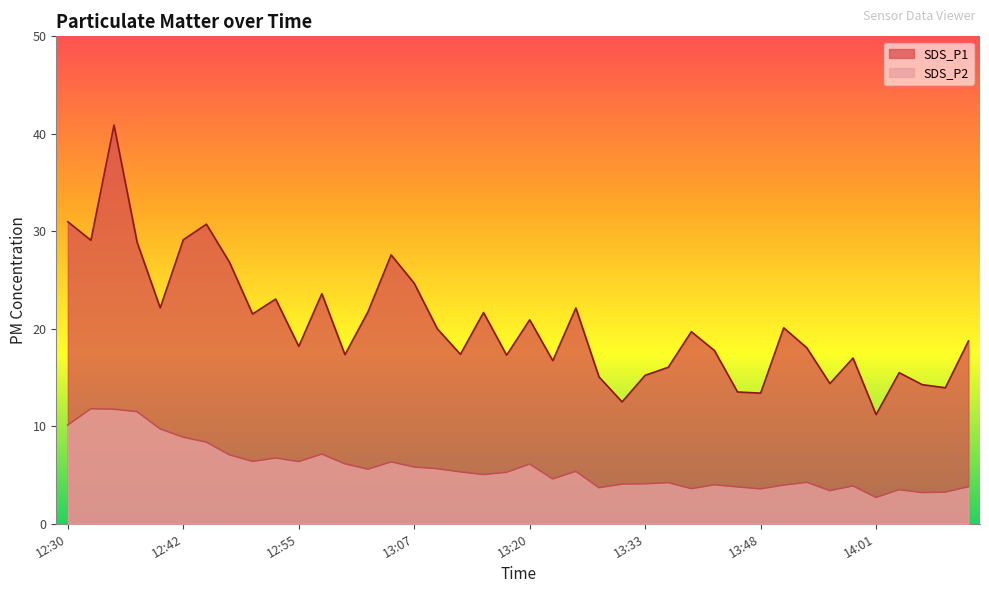

What position from the left is 13:56?

34